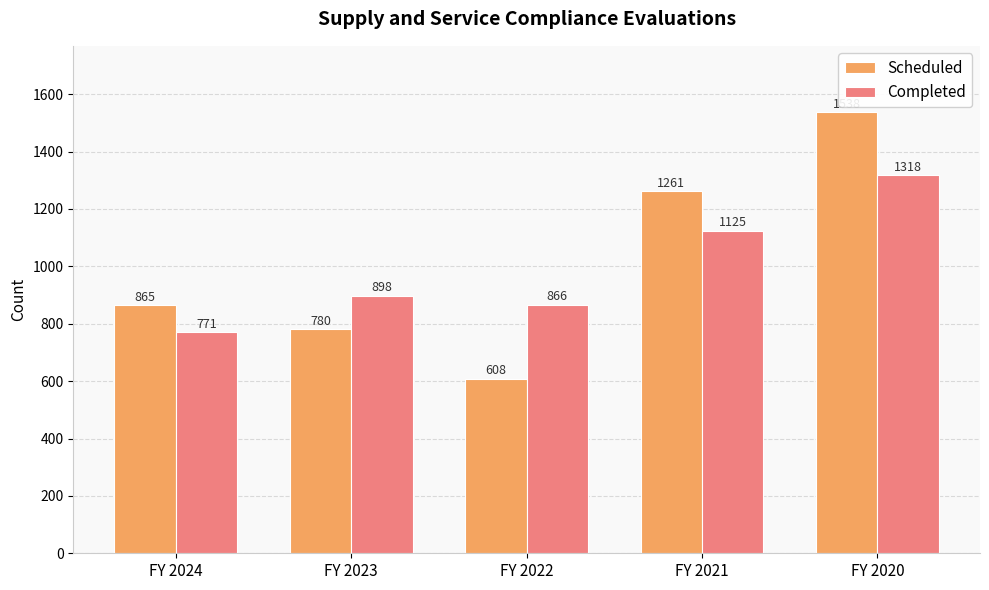

Read the Completed value at FY 2024.

771